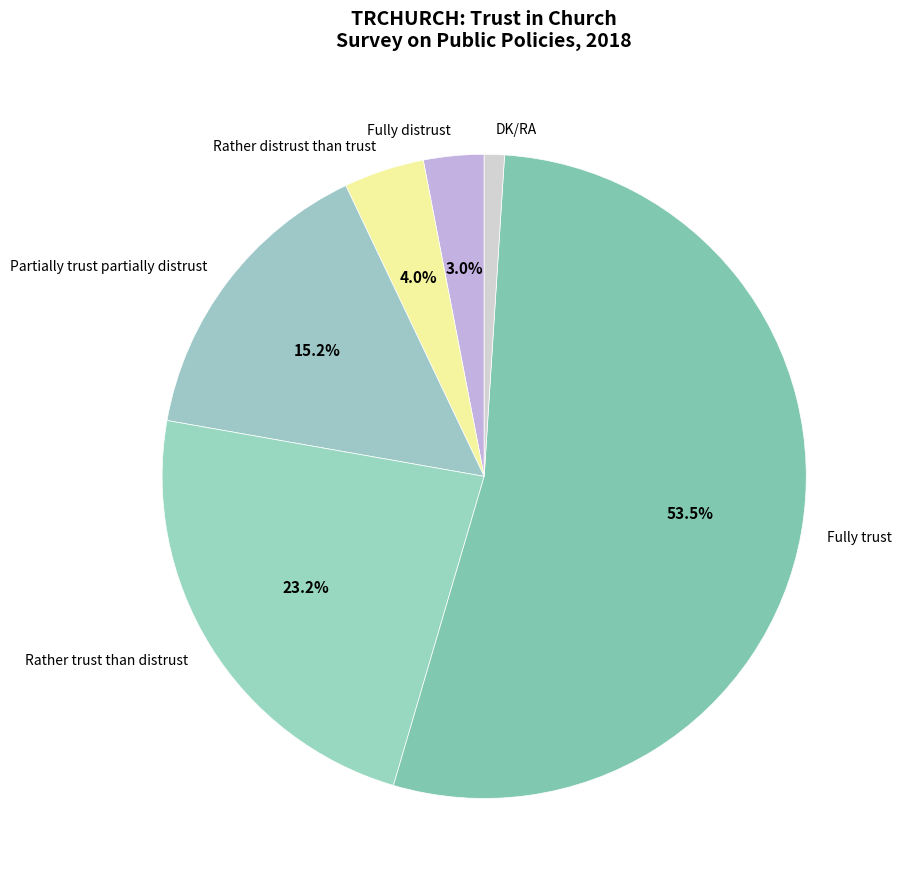

Which category accounts for the majority?

Fully trust